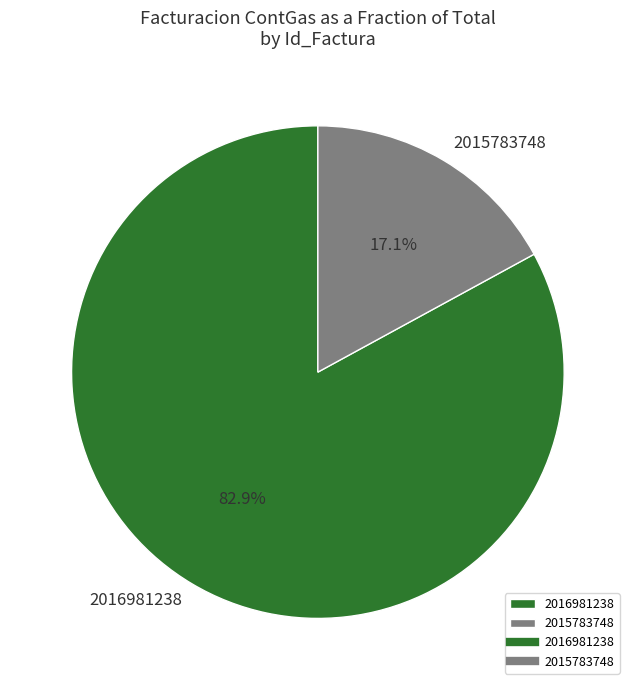

Which category accounts for the majority?

2016981238